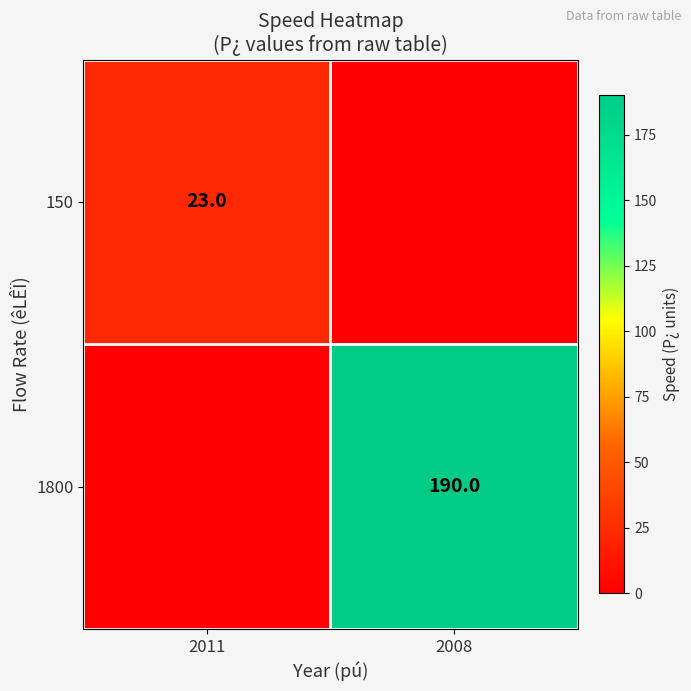

Is it true that 1800 equals 102 at 2008?

False